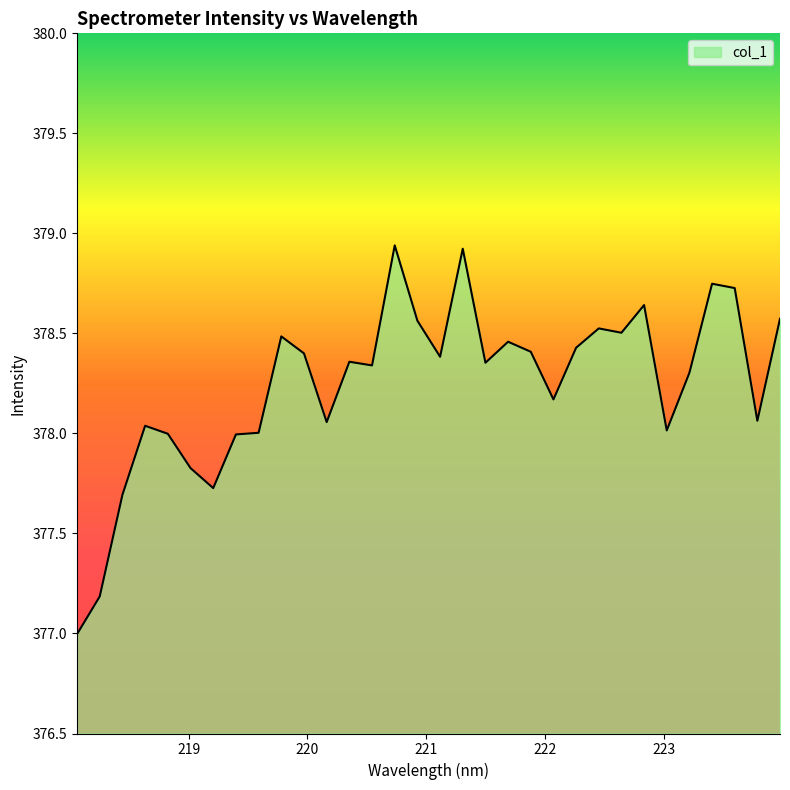

What is the smallest value displayed?

377.0